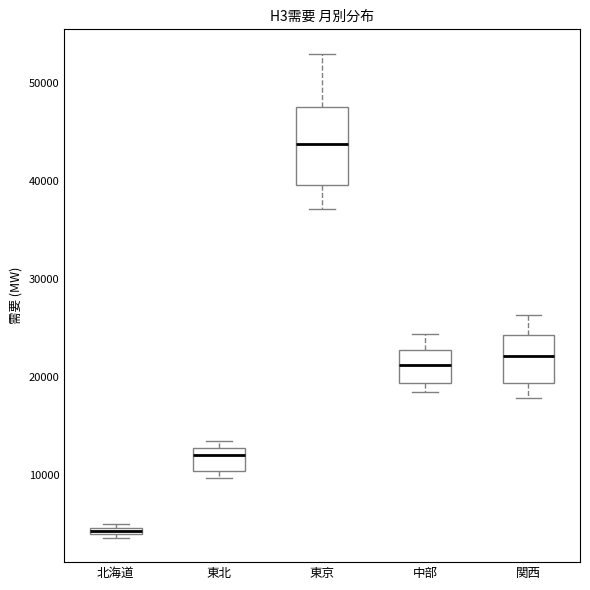

Where is the upper edge of the box for 中部 on the y-axis? The values are not printed on the chart, so give them approximately, as read against the axis.

23000